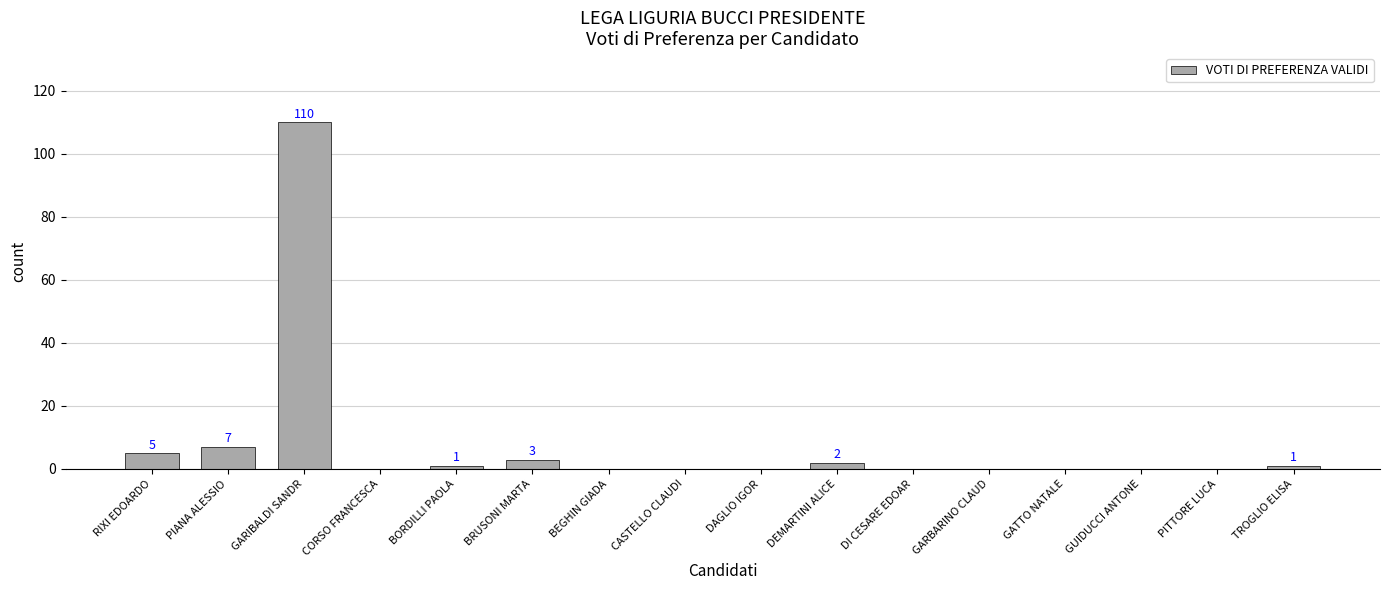

What is the change in value from PIANA ALESSIO to CORSO FRANCESCA?

-7